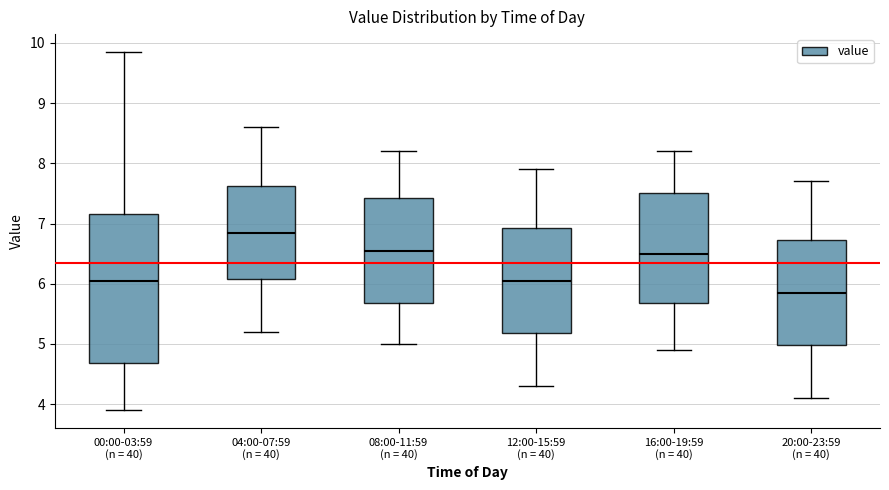

Where is the upper edge of the box for 04:00-07:59 (n = 40) on the y-axis? The values are not printed on the chart, so give them approximately, as read against the axis.

7.6